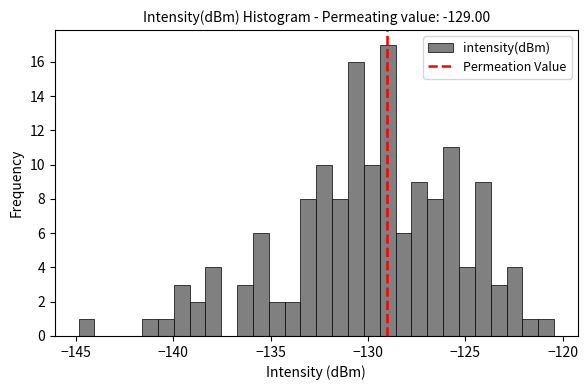

Read against the x-axis, roughly where is the centre of the tallest bar?

-129.0